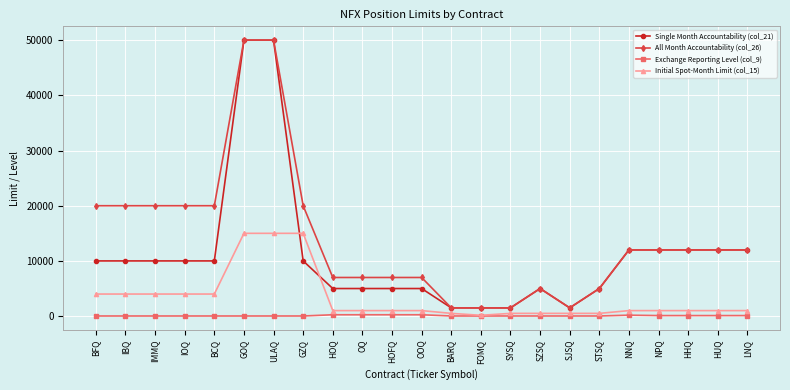

What position from the left is OQ?

10